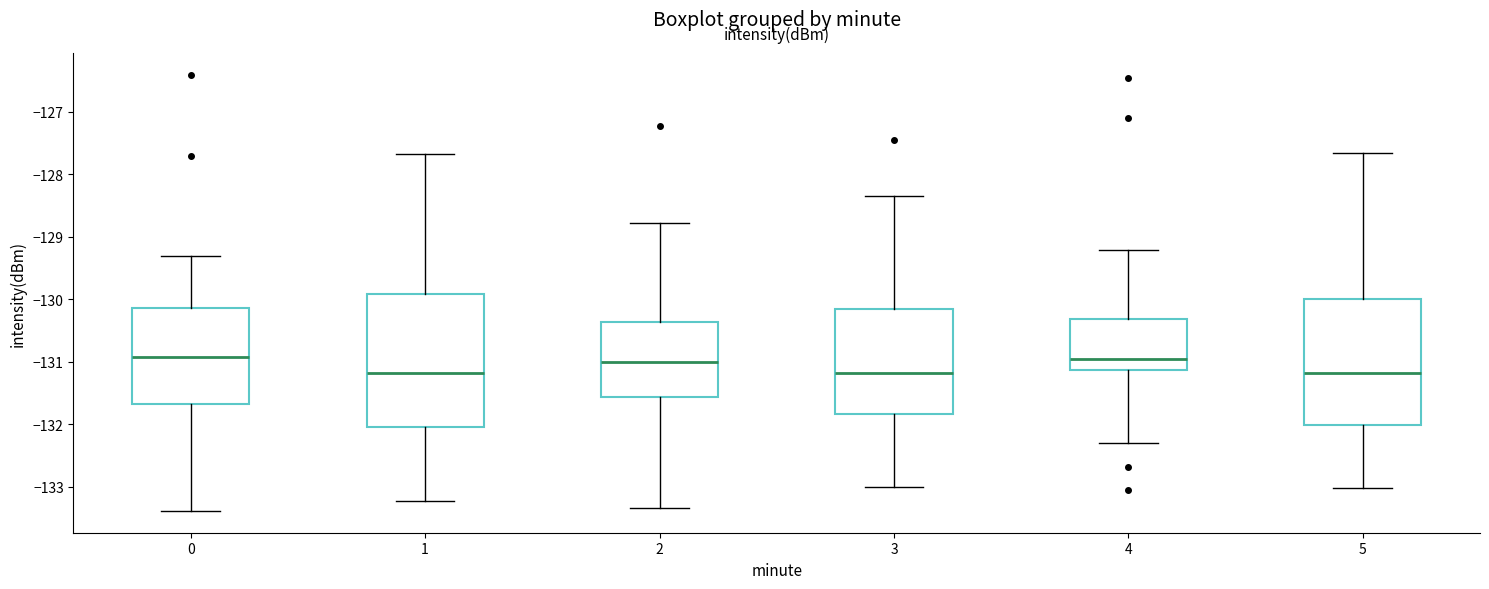

Reading left to right, read every box against the y-axis: the position of its median line, the range the box covers, and the ends of its whiskers. The values are not printed on the chart, so give them approximately, as read against the axis.

0: median -130.9, box -131.7 to -130.1, whiskers -133.4 to -129.3
1: median -131.2, box -132.0 to -129.9, whiskers -133.2 to -127.7
2: median -131.0, box -131.6 to -130.4, whiskers -133.3 to -128.8
3: median -131.2, box -131.8 to -130.2, whiskers -133.0 to -128.3
4: median -131.0, box -131.1 to -130.3, whiskers -132.3 to -129.2
5: median -131.2, box -132.0 to -130.0, whiskers -133.0 to -127.7